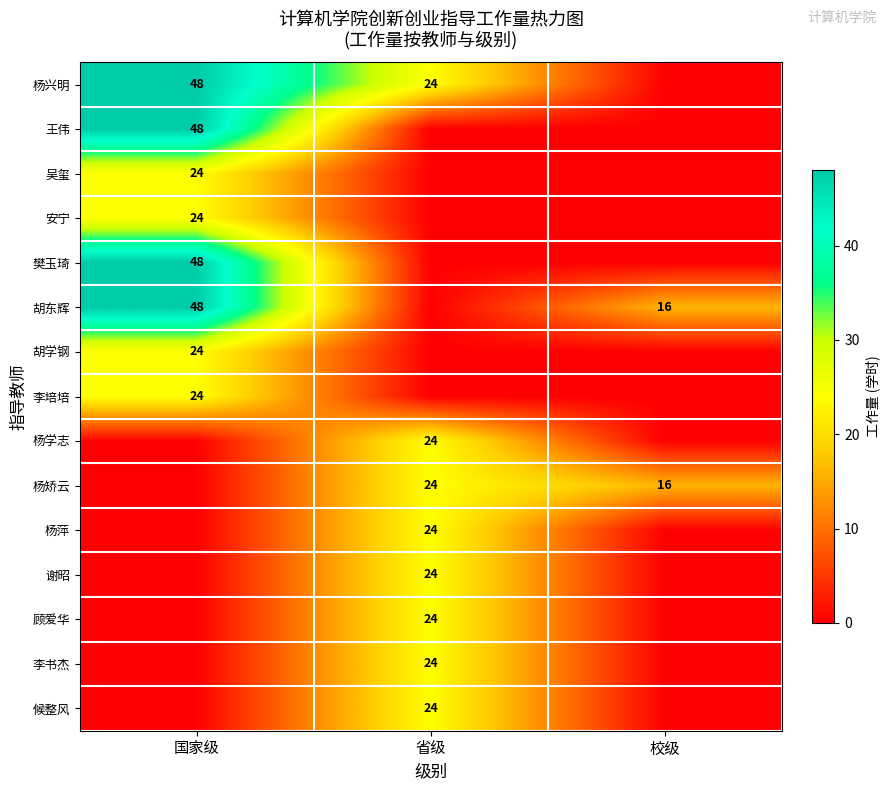

Is it true that 王伟 equals 79 at 国家级?

False